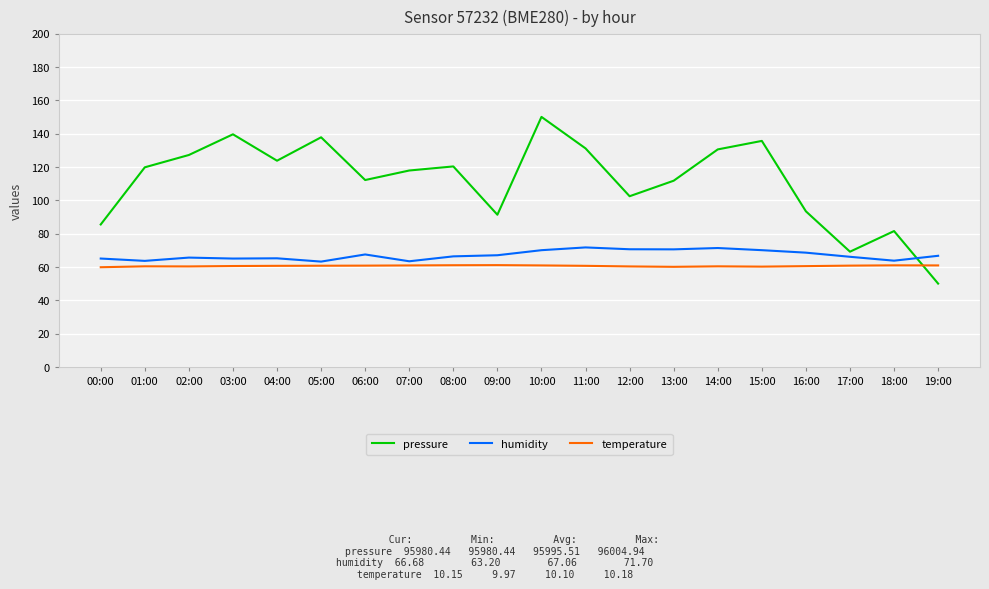

What position from the left is 15:00?

16